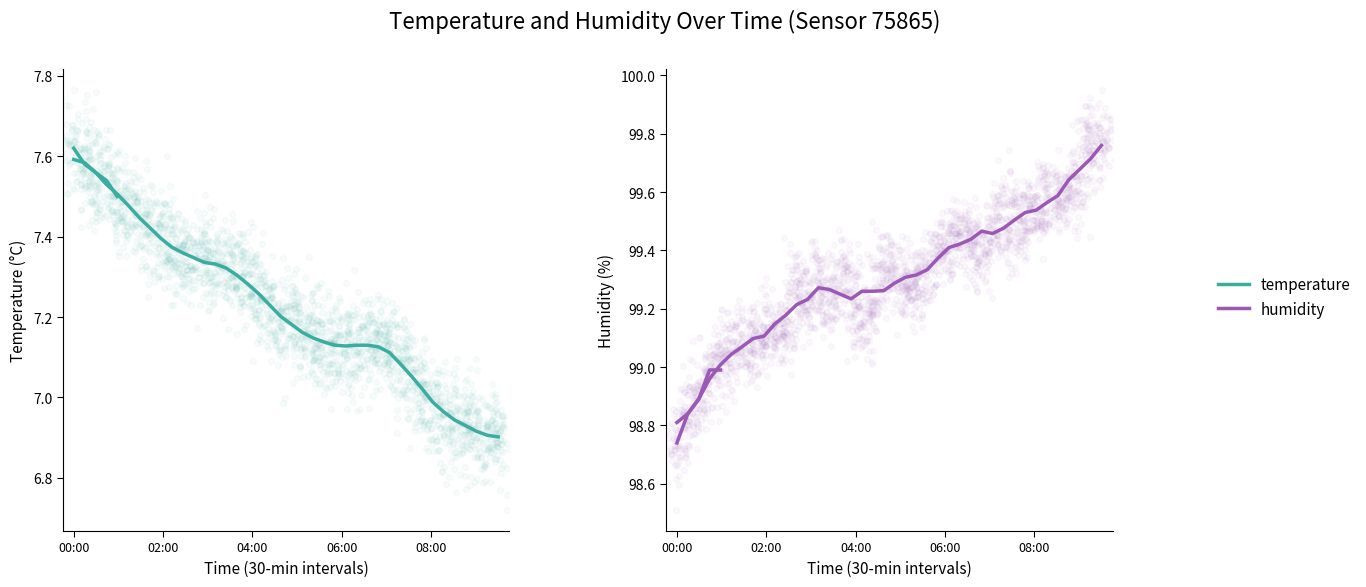

At how many categories does at least one series exceed 31?

40